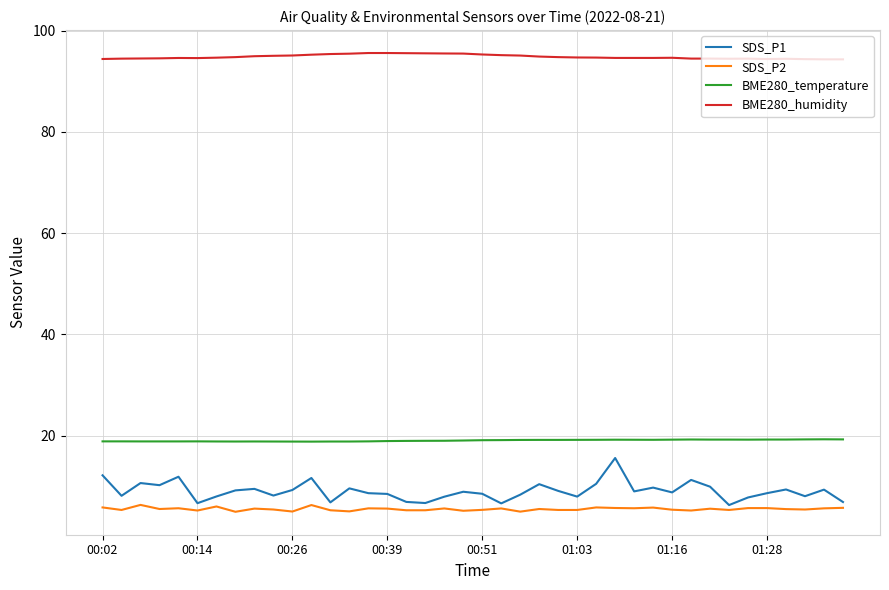

Does the chart display data point markers on the line(s)?

No